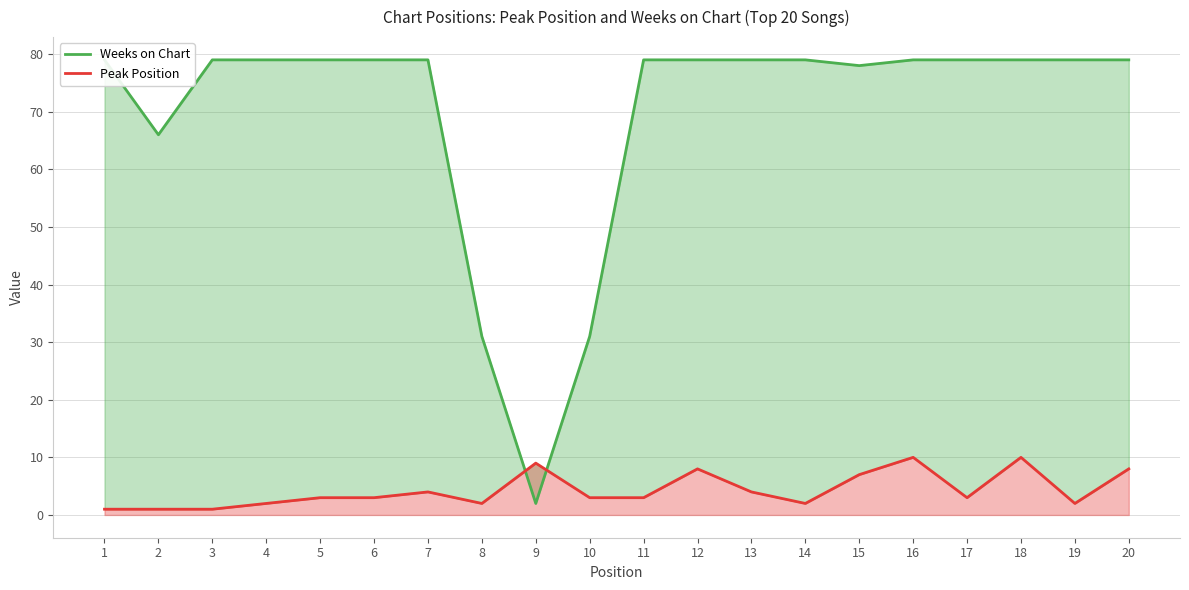

Count the Peak Position values in the range 2 to 8.

14